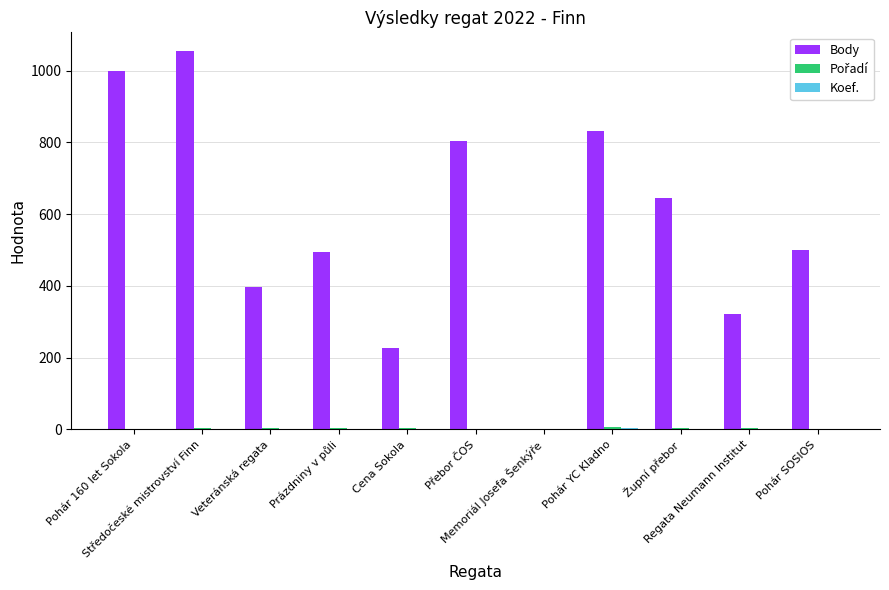

What is the sum of all Body values?

6271